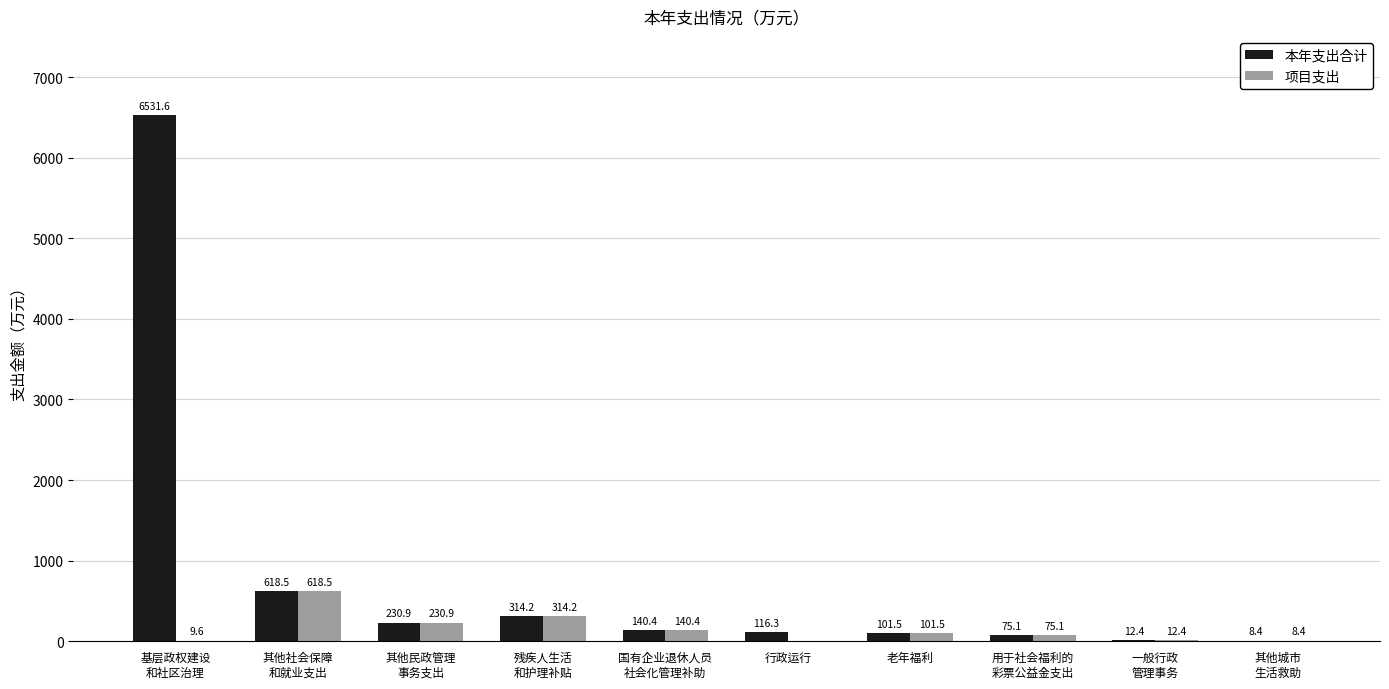

How many categories are shown in the chart?

10